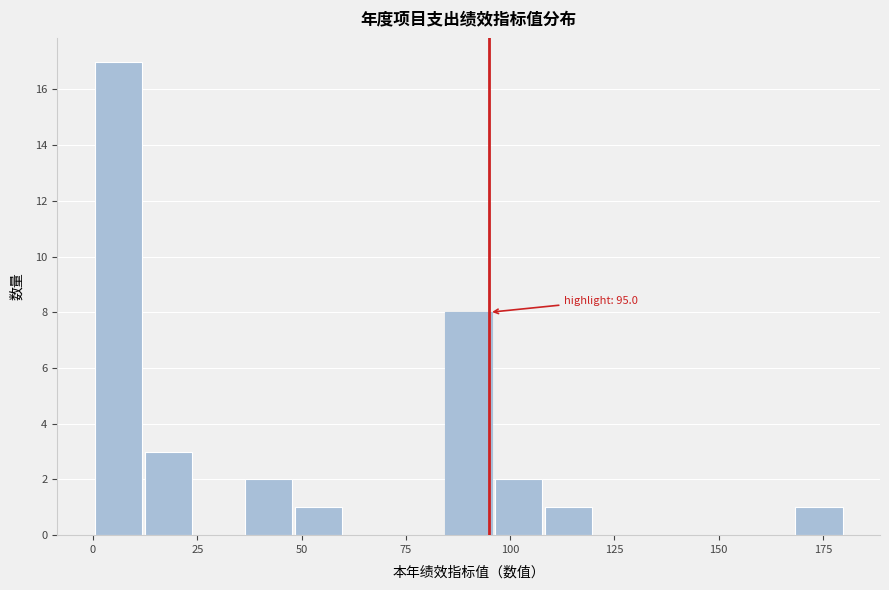

Read against the x-axis, roughly where is the centre of the tallest bar?

5